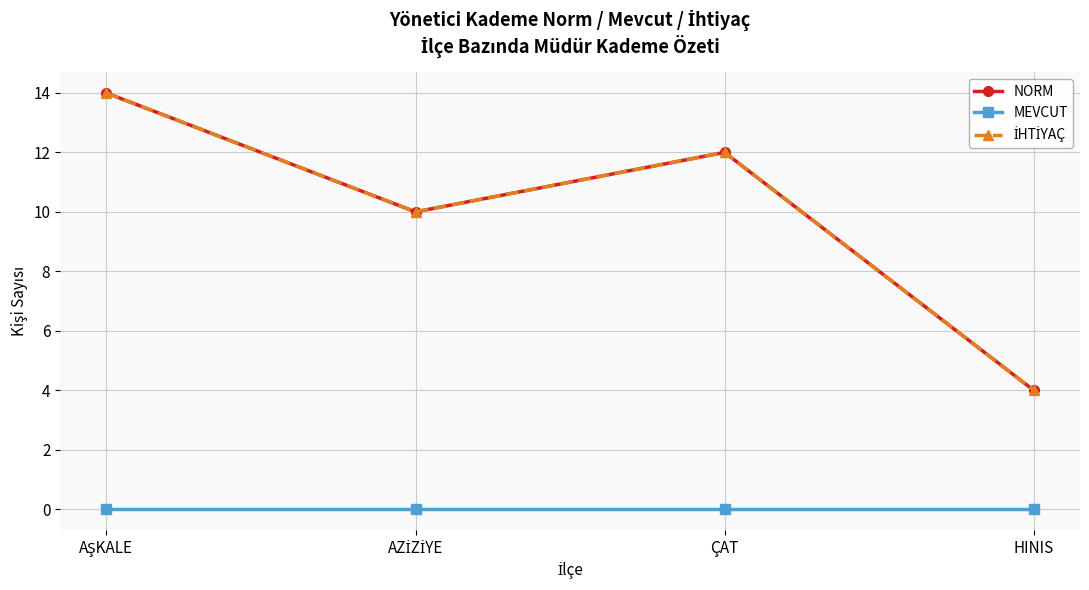

What are all the series names shown in the legend?

NORM, MEVCUT, İHTİYAÇ